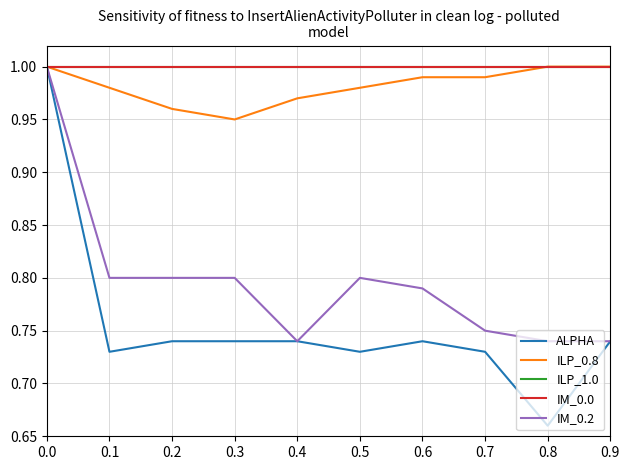

What is the difference between the highest and lowest values at 0.1?

0.3